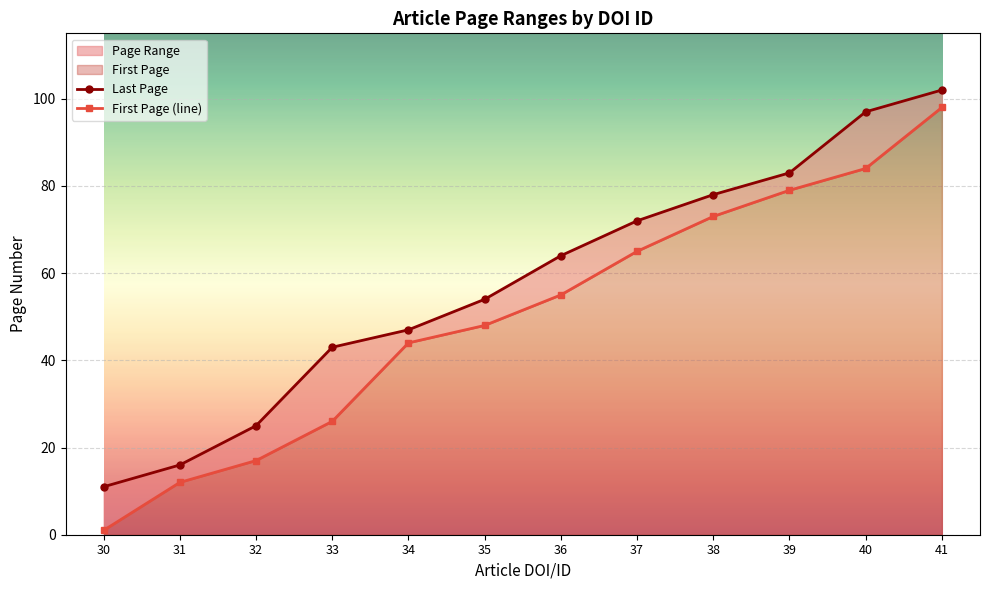

Does the chart display data point markers on the line(s)?

Yes